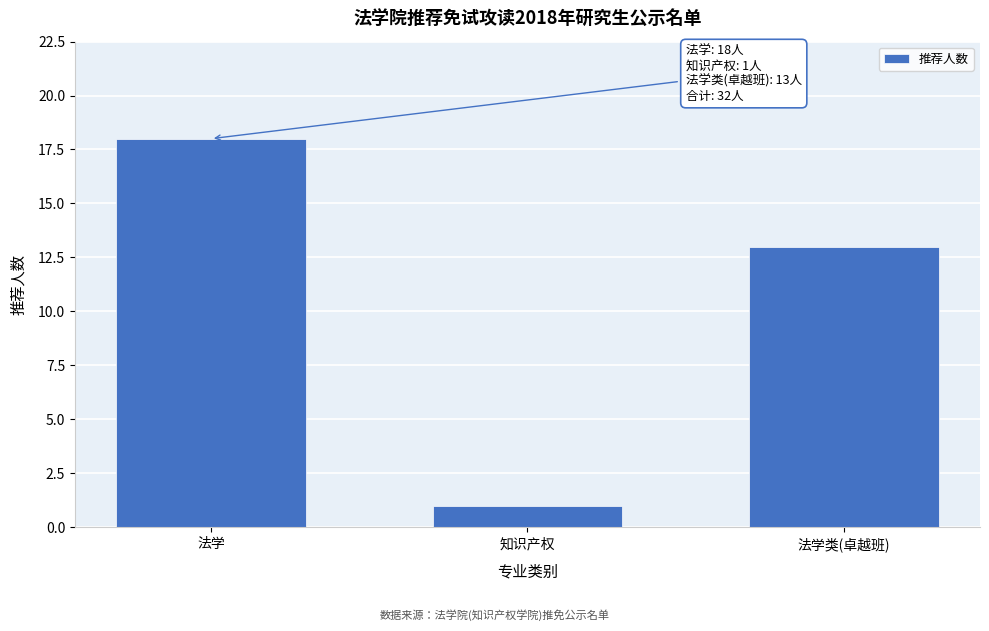

Reading left to right, transcribe all the data shown in this chart.

18	1	13